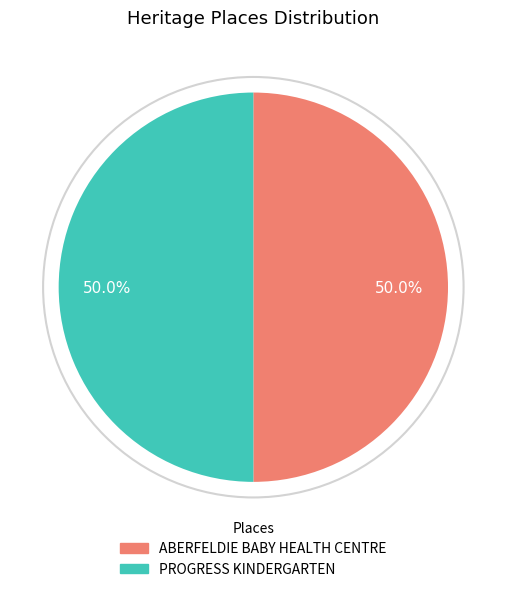

What is the ratio of the value at ABERFELDIE BABY HEALTH CENTRE to the value at PROGRESS KINDERGARTEN?

1.0